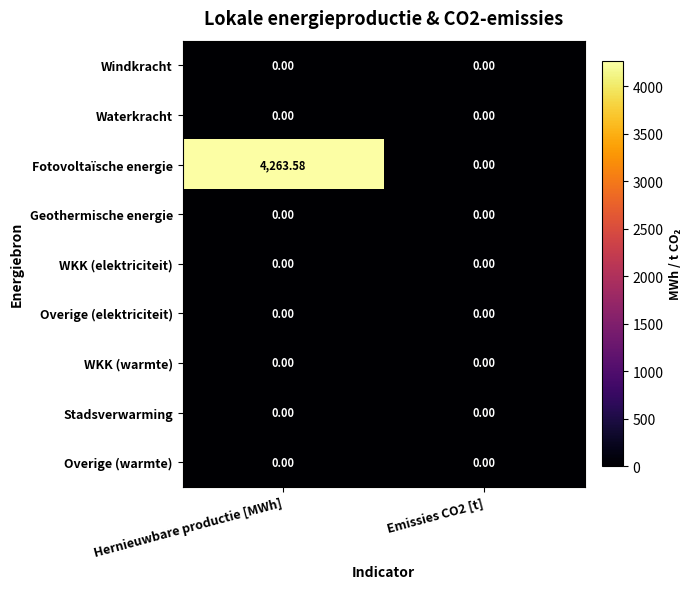

Which series has the largest total across all categories?

Fotovoltaïsche energie